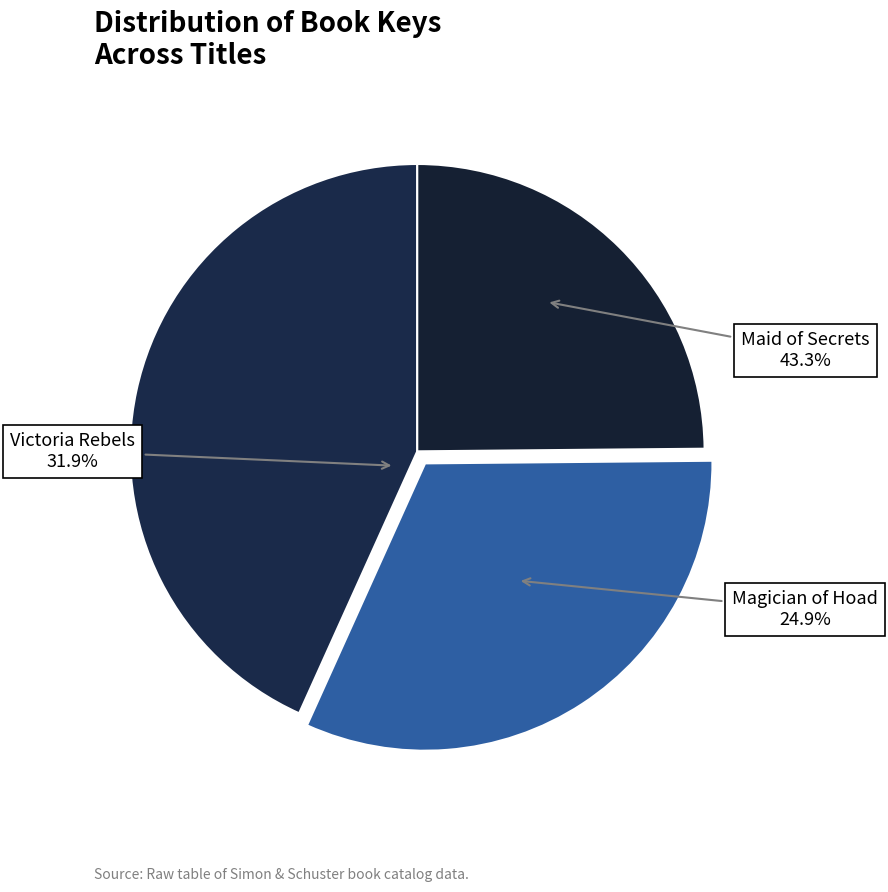

How many segments does this pie chart have?

3